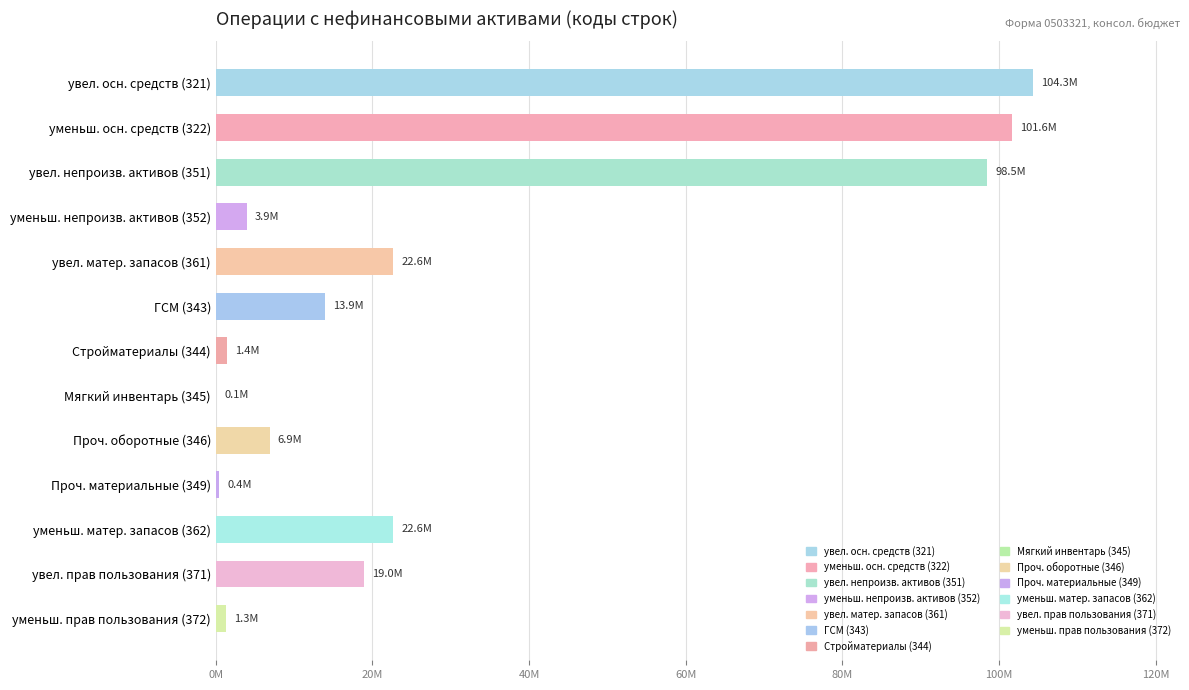

Are the bars horizontal?

Yes